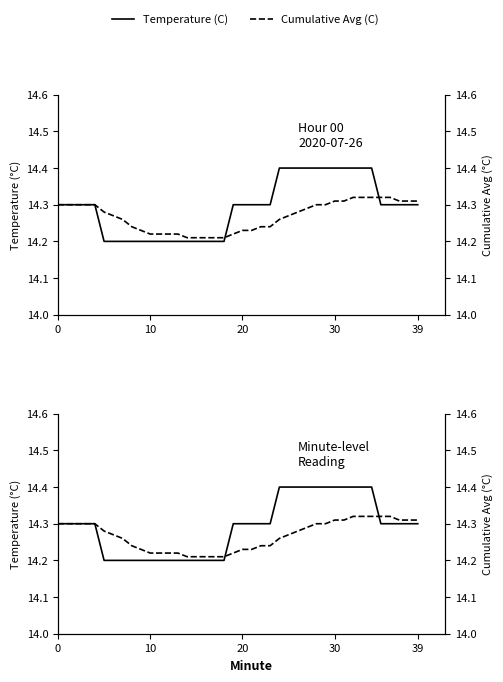

Is this an area chart (filled region under the line)?

No